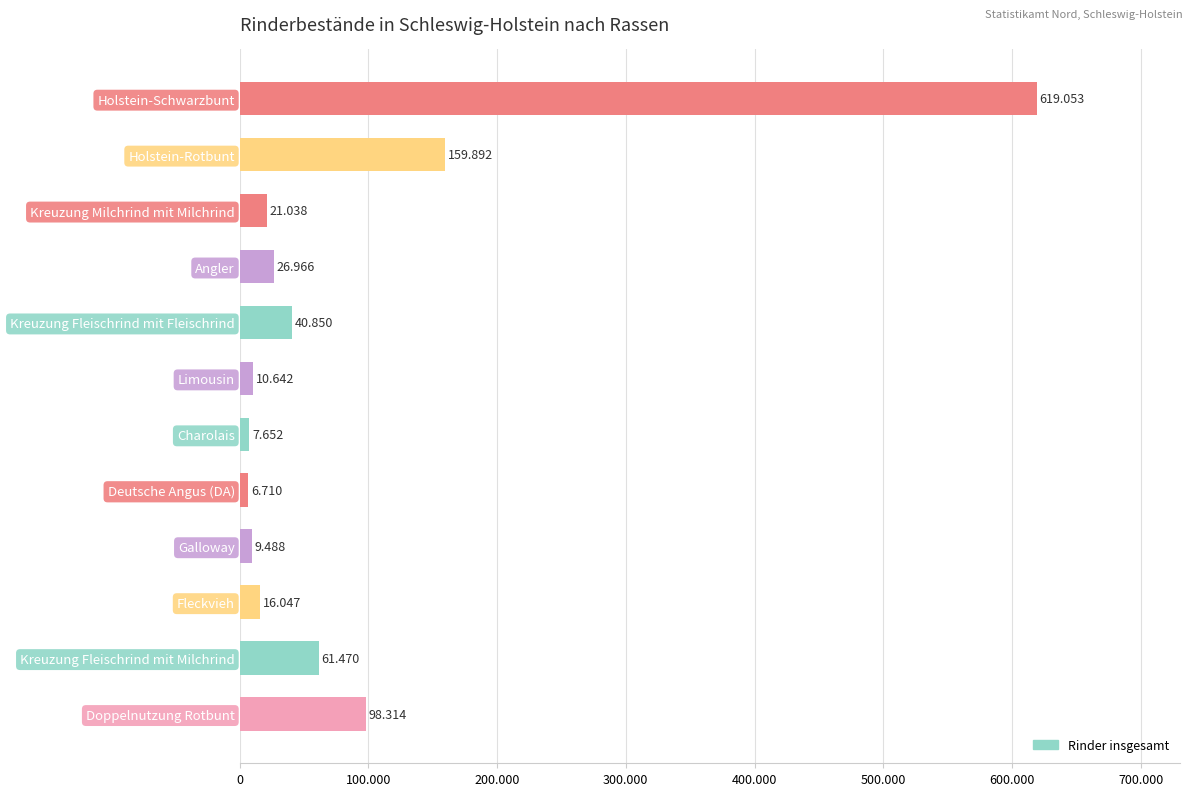

What is the smallest value displayed?

6710